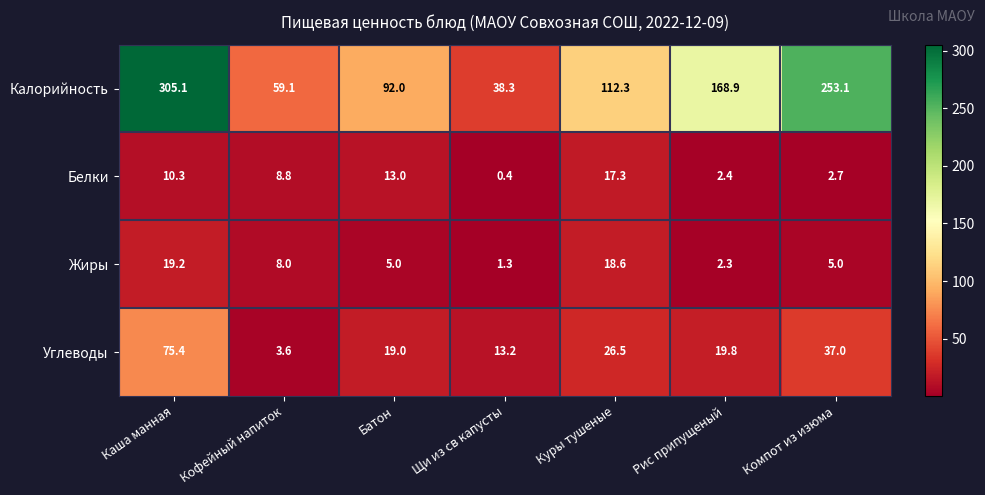

What is the maximum value shown in the chart?

305.1